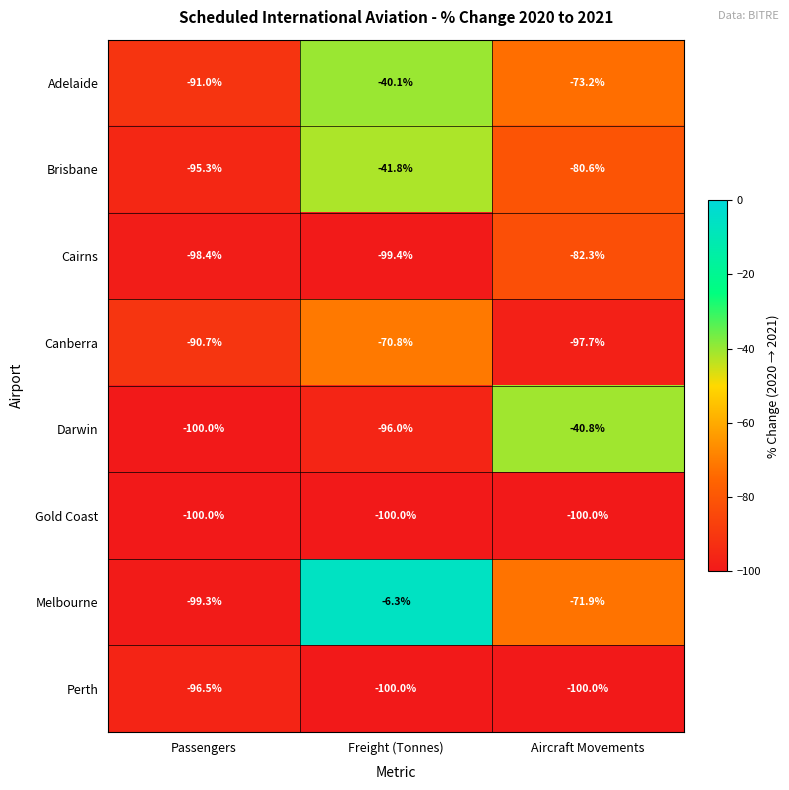

What is the minimum value for Canberra?

-97.7